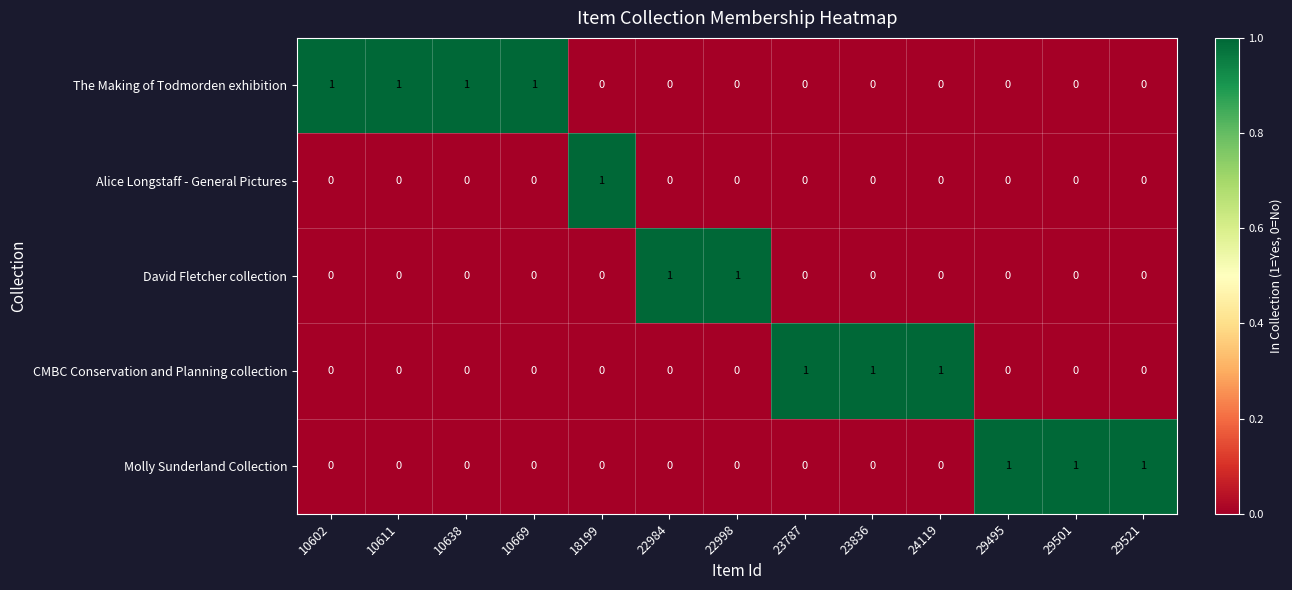

At how many categories does at least one series exceed 0?

13